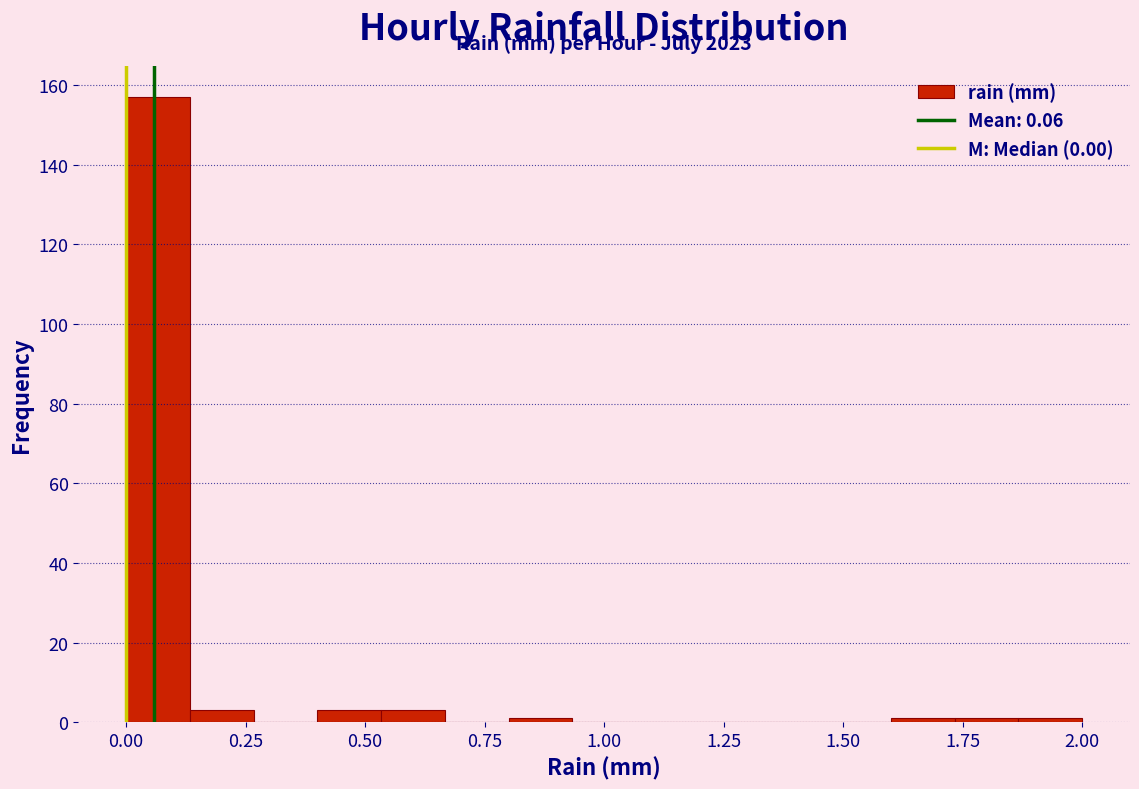

Read against the x-axis, roughly where is the centre of the tallest bar?

0.05